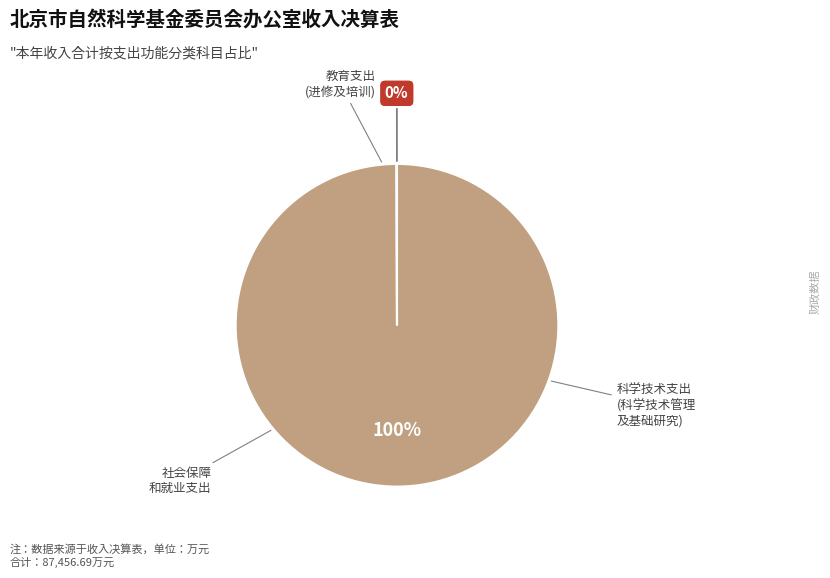

To the nearest percent, what is the average slice percentage?

33%